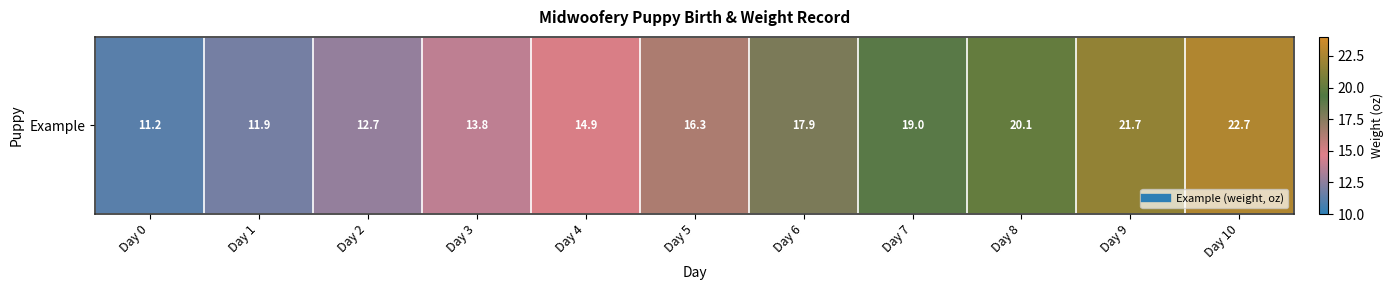

Where does the data first go above 16?

Day 5